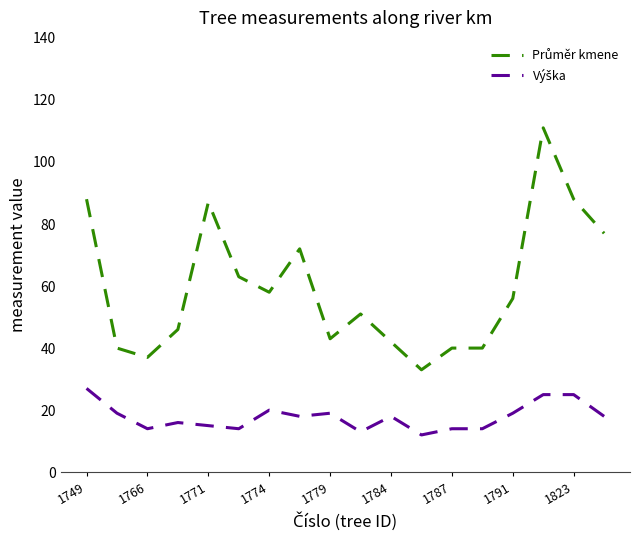

What is the smallest value displayed?

12